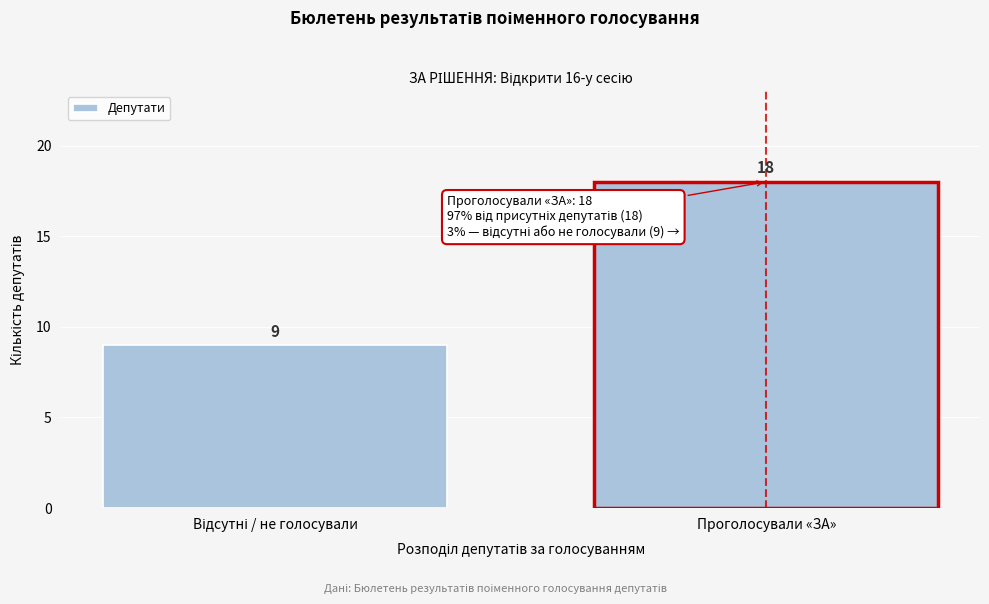

Reading right to left, what are all the values shown in this chart?

18	9